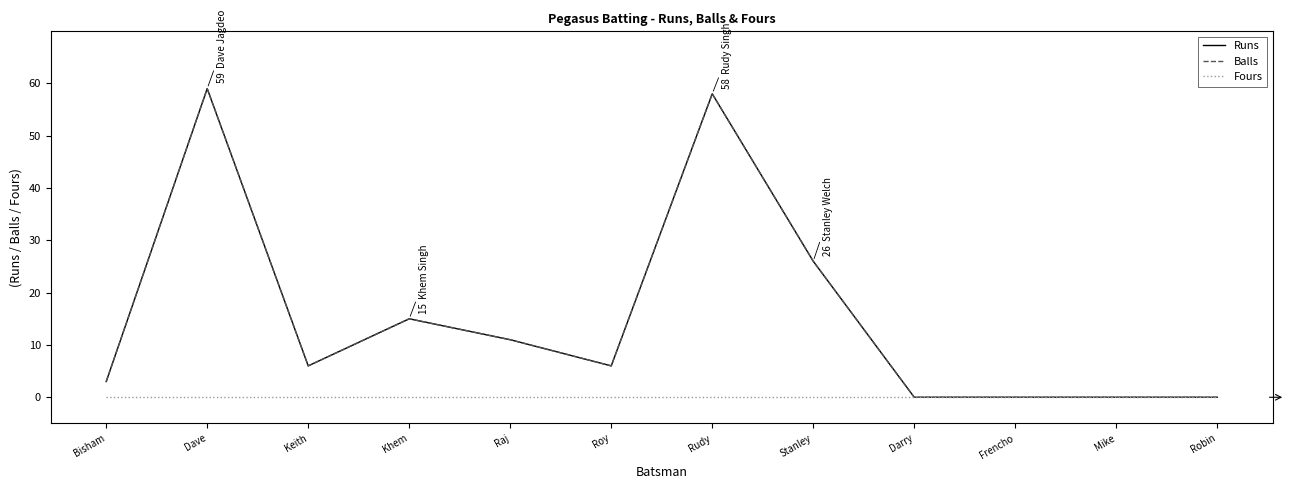

True or false: Runs and Fours cross at least once.

False